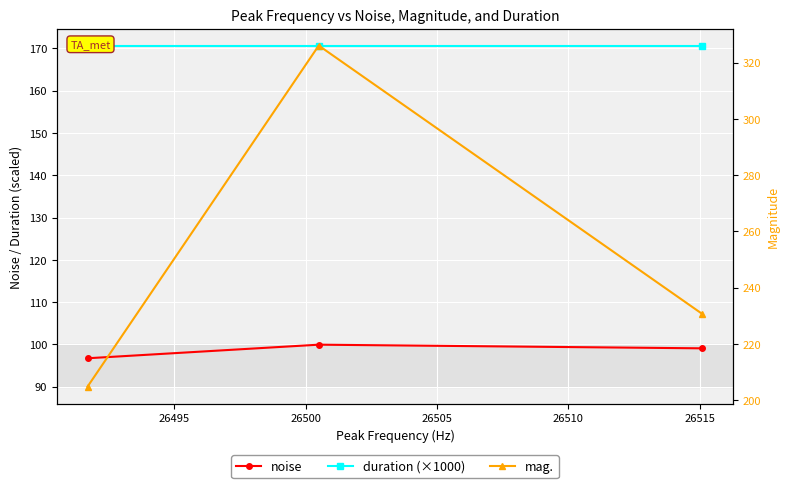

Which series has the largest range (max minus min)?

mag.